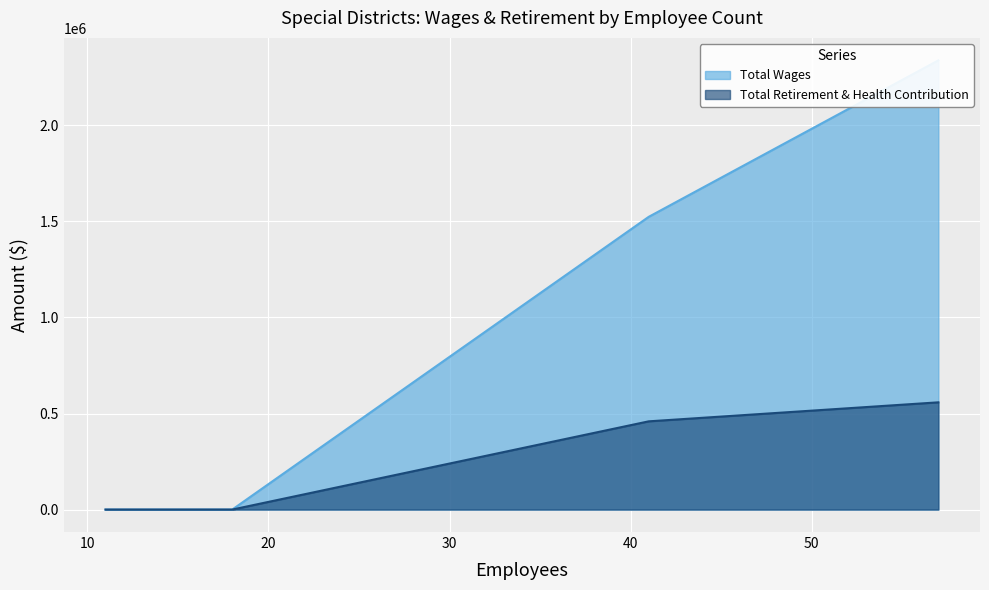

At which label is the value closest to 279155?

11